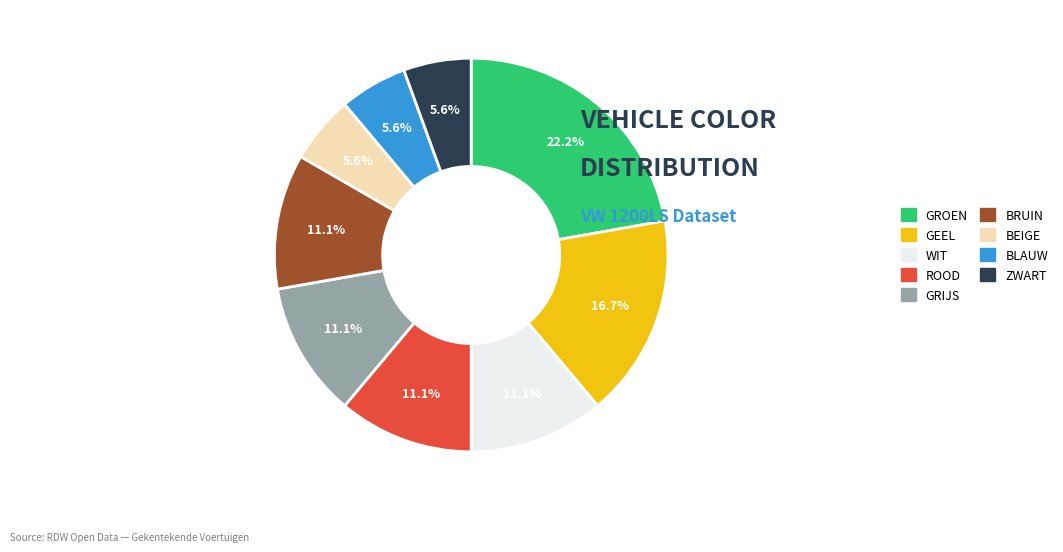

To the nearest percent, what is the difference between the largest and smallest slice percentages?

17%